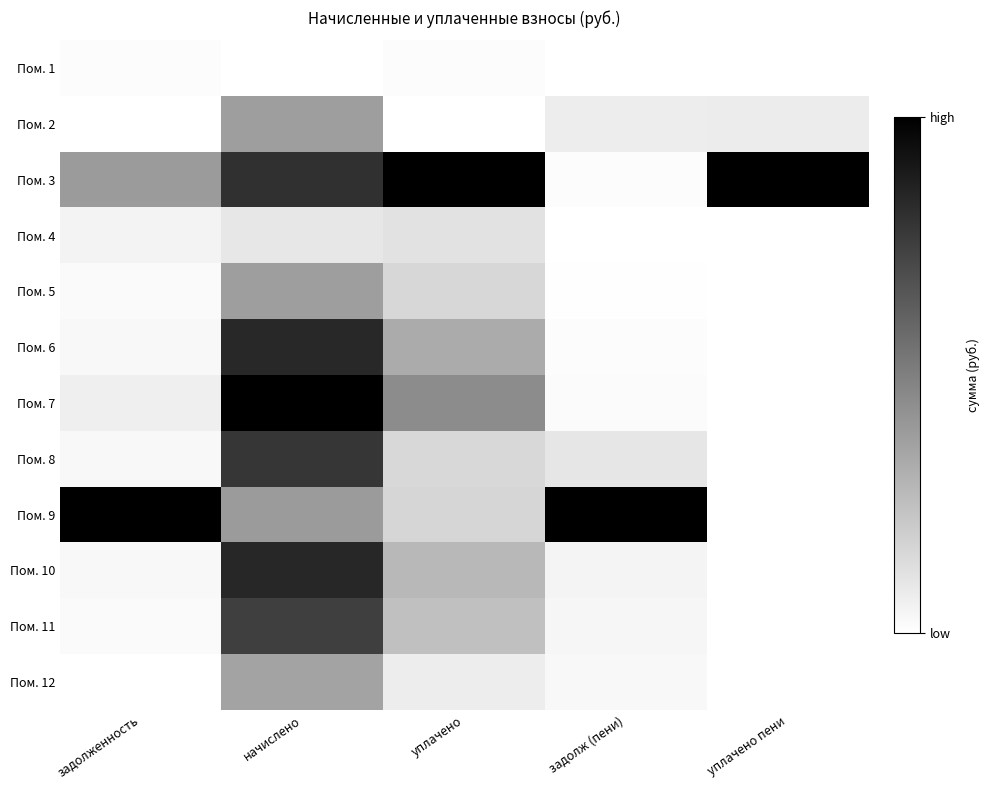

Which has a higher value, задолж (пени) or уплачено?

уплачено